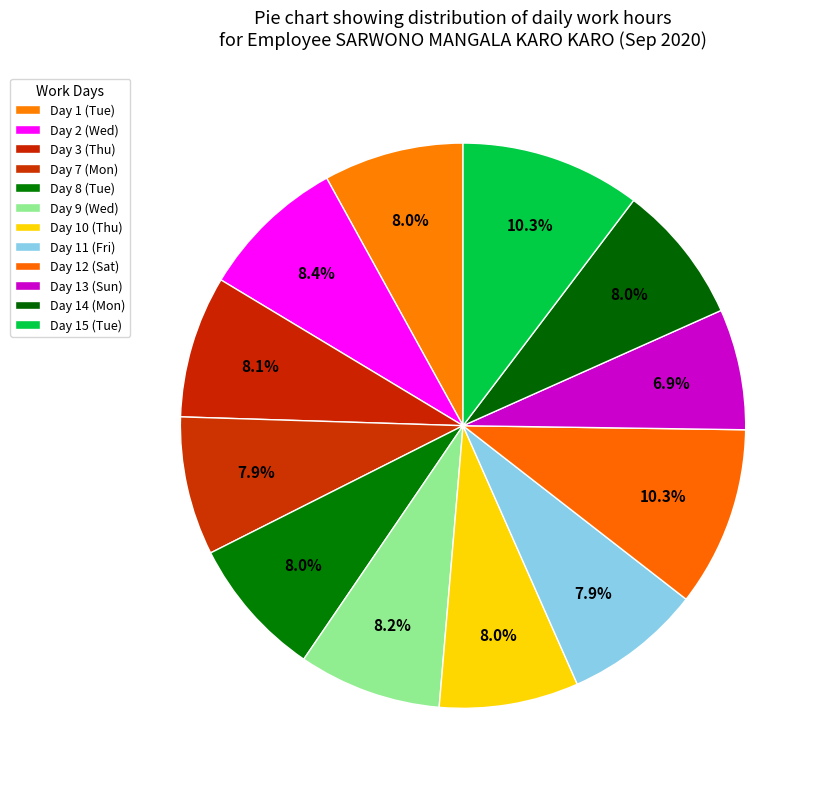

How many slices are in this pie chart?

12